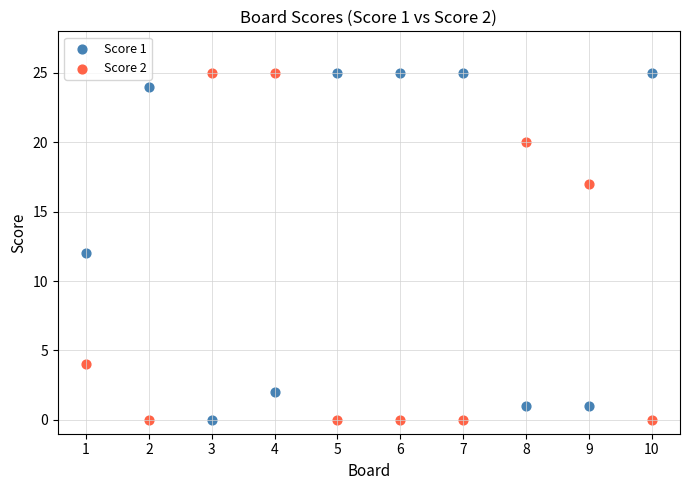

Across all data points, what is the range of Y values (max minus min)?

25